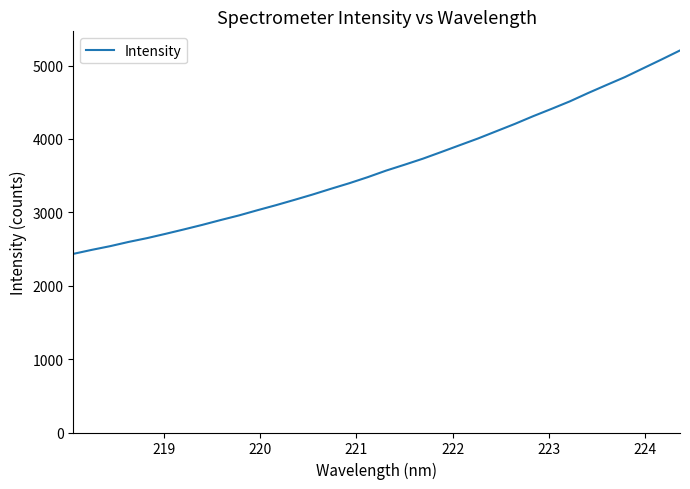

What is the difference between the maximum and second lowest values?

2717.4